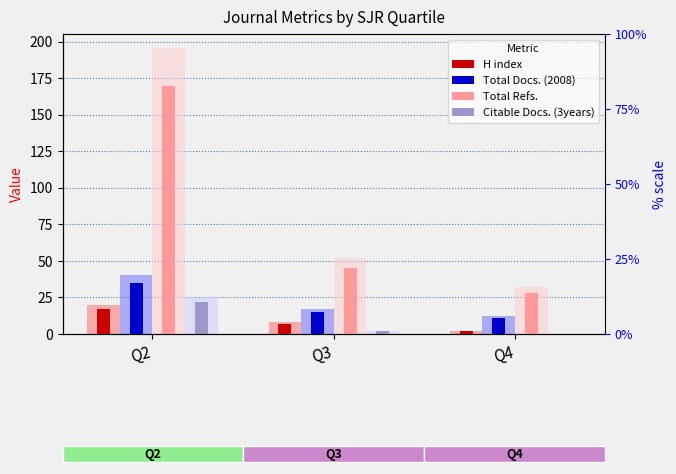

What is the difference between the maximum and minimum values in the Citable Docs. (3years) series?

22